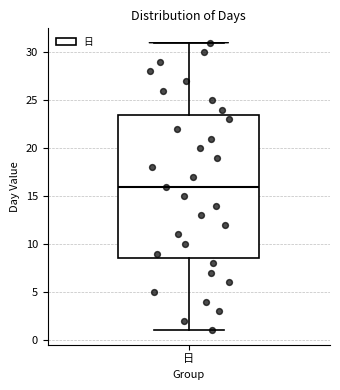

Transcribe this box plot: give where the median line is, the range the box spans, and where the two whiskers end, as read against the y-axis. The values are not printed on the chart, so give them approximately, as read against the axis.

median 16.0, box 8.5 to 23.5, whiskers 1.0 to 31.0